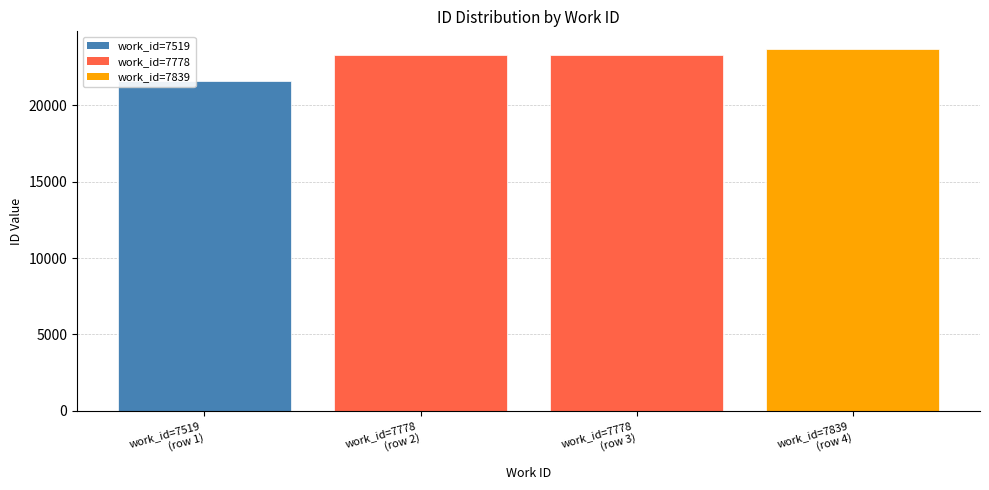

What is the difference between the second highest and minimum values?

1686